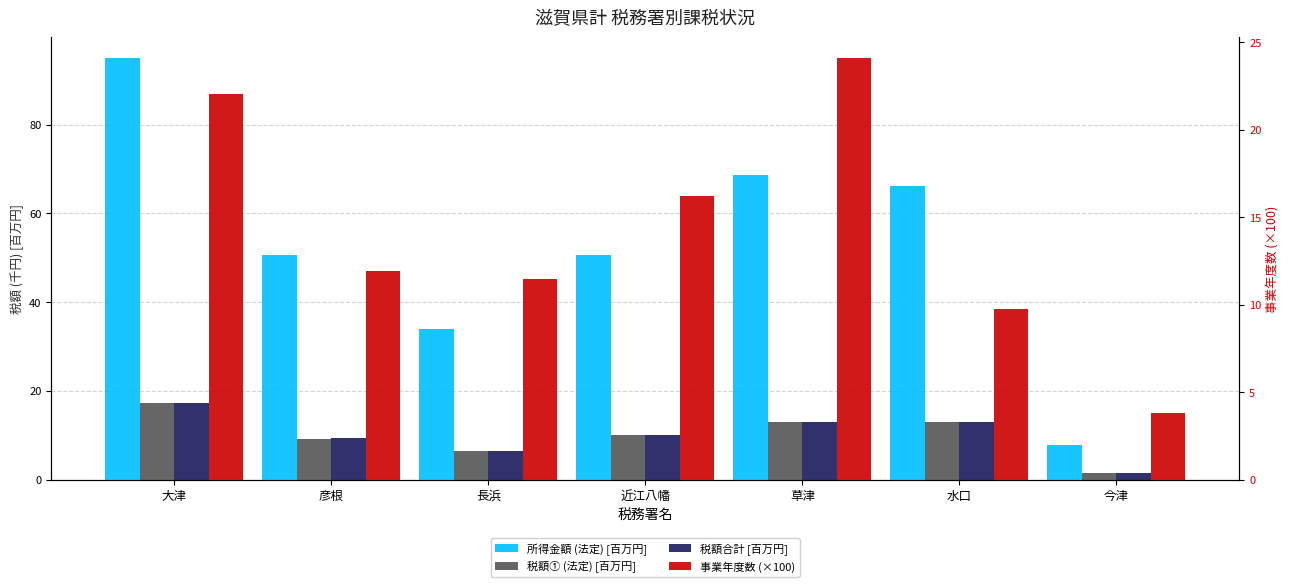

How many bars are there in each group?

4